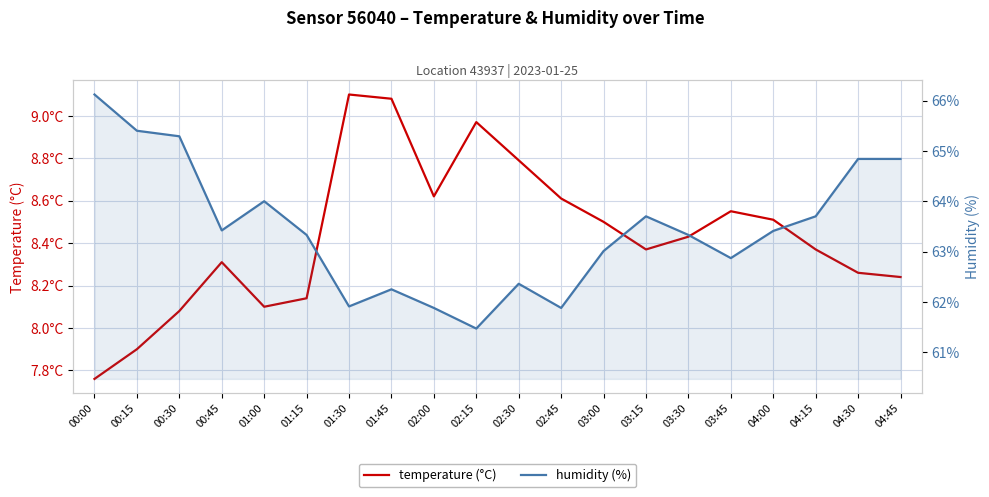

The value of temperature (°C) at 00:15 is 2.9. True or false?

False